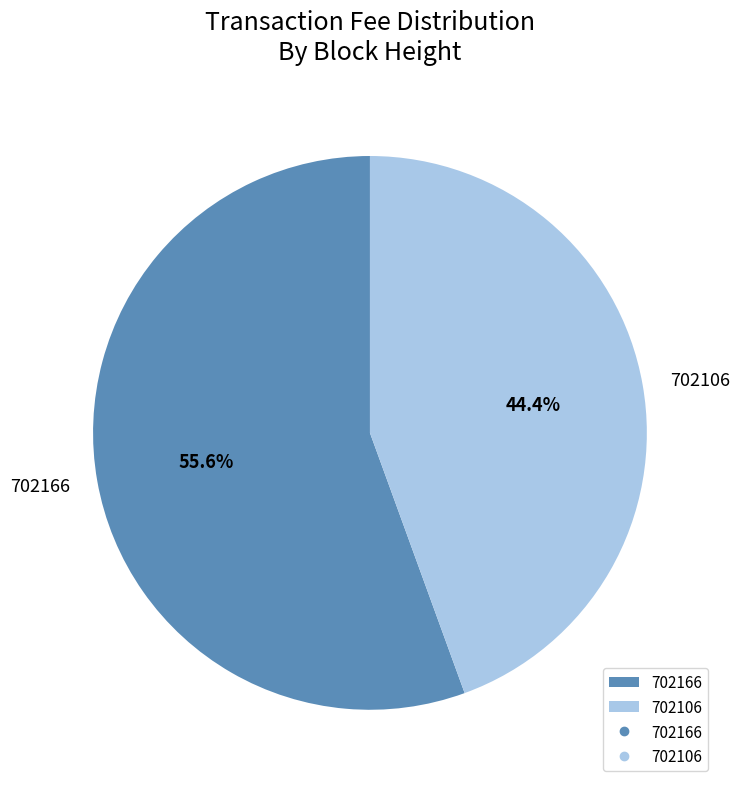

Combined, do 702106 and 702166 account for over 50%?

Yes